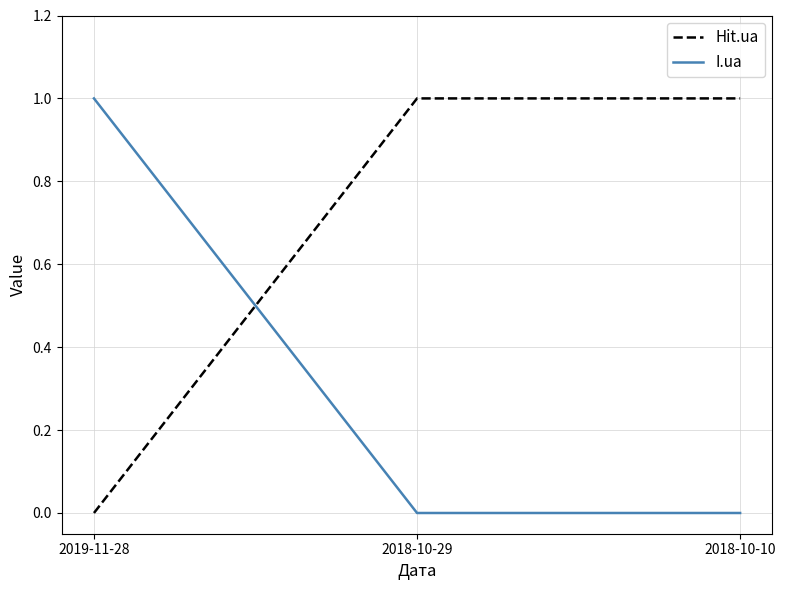

How many lines are shown in the chart?

2